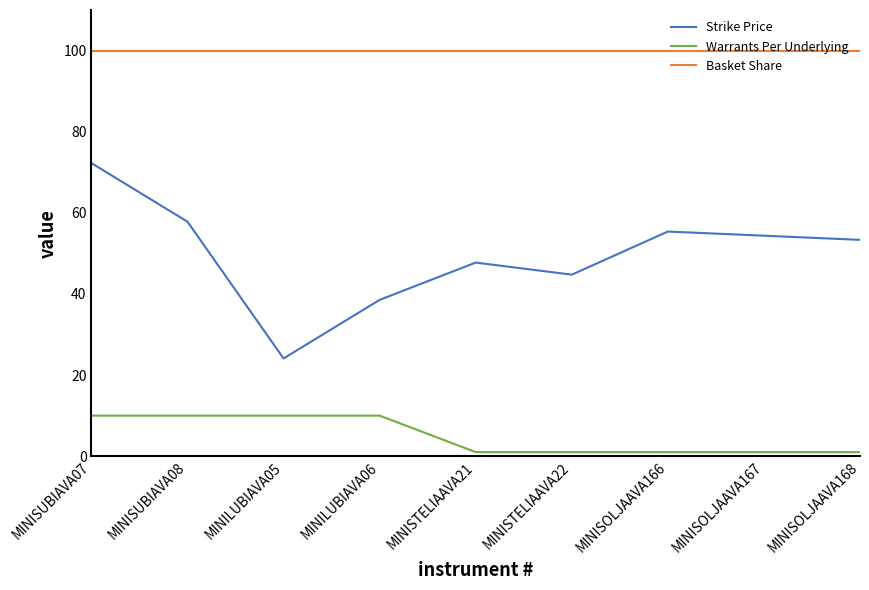

True or false: Strike Price has a value of 55.4 at MINISOLJAAVA166.

True